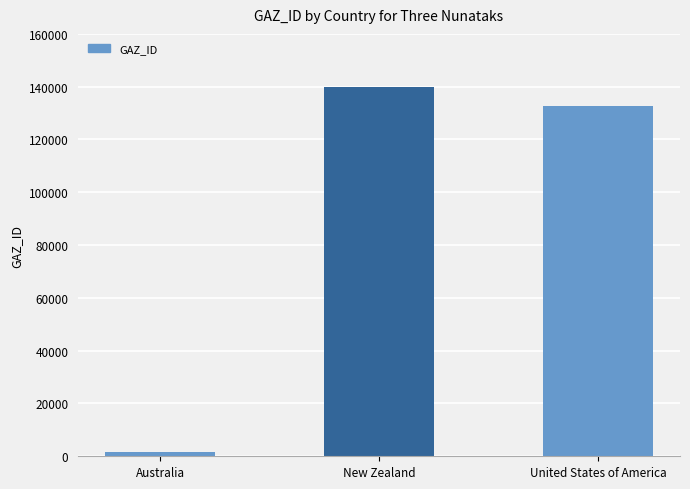

List the labels in order of value, largest first.

New Zealand, United States of America, Australia